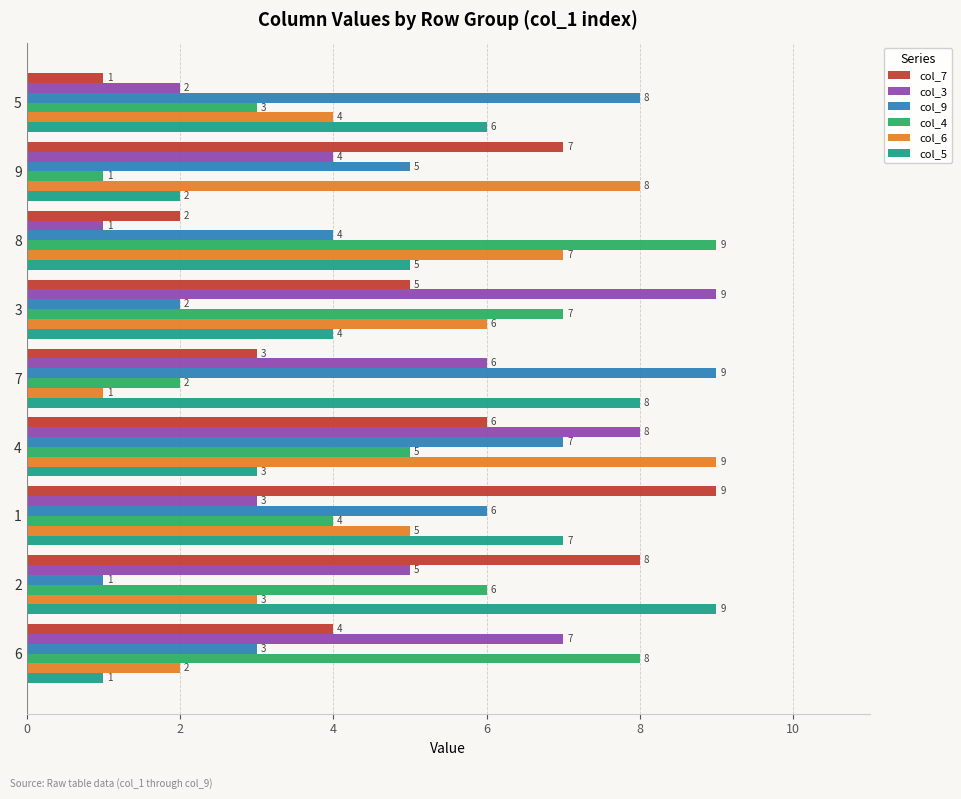

At how many categories does at least one series exceed 2?

9